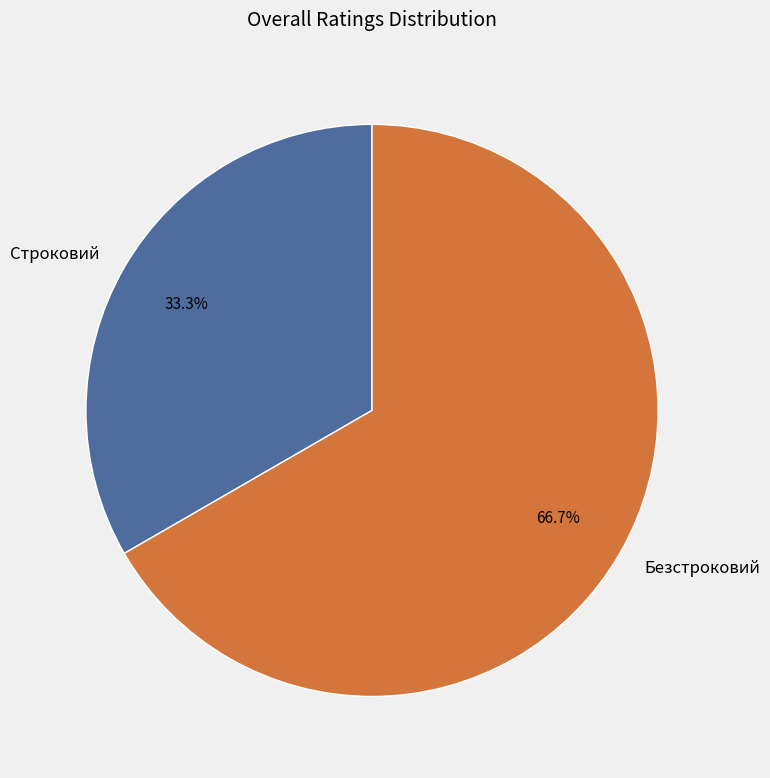

To the nearest percent, what is the difference between the Строковий and Безстроковий slice percentages?

33%